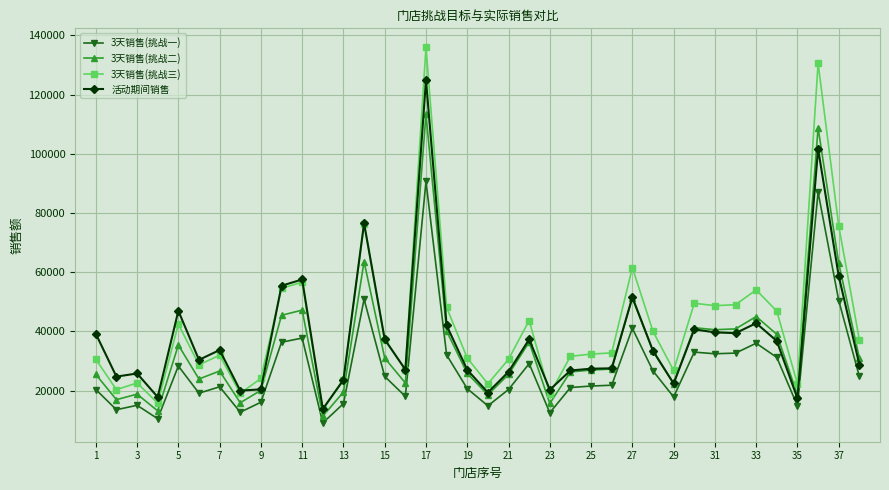

What is the highest value of the 3天销售(挑战二) series?

113352.0